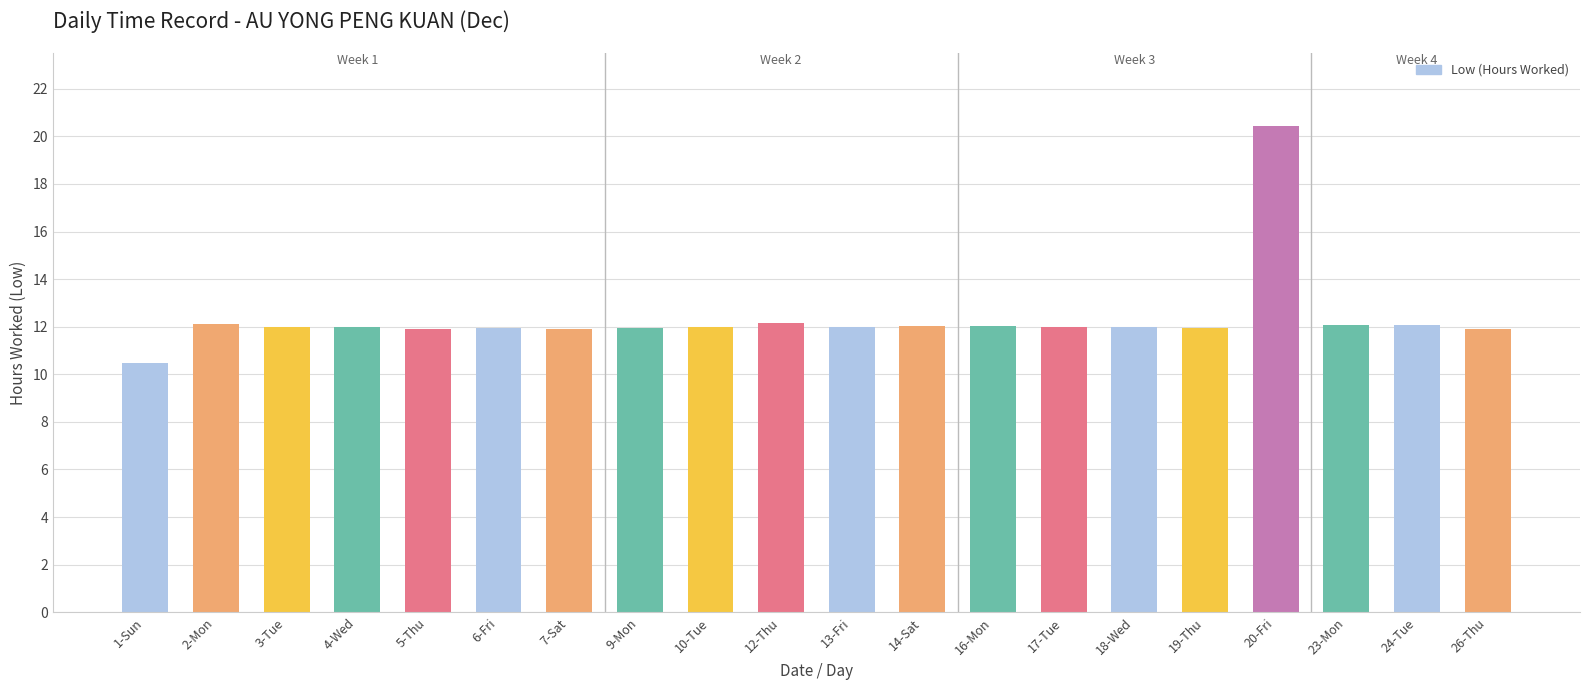

What is the ratio of the value at 16-Mon to the value at 9-Mon?

1.0